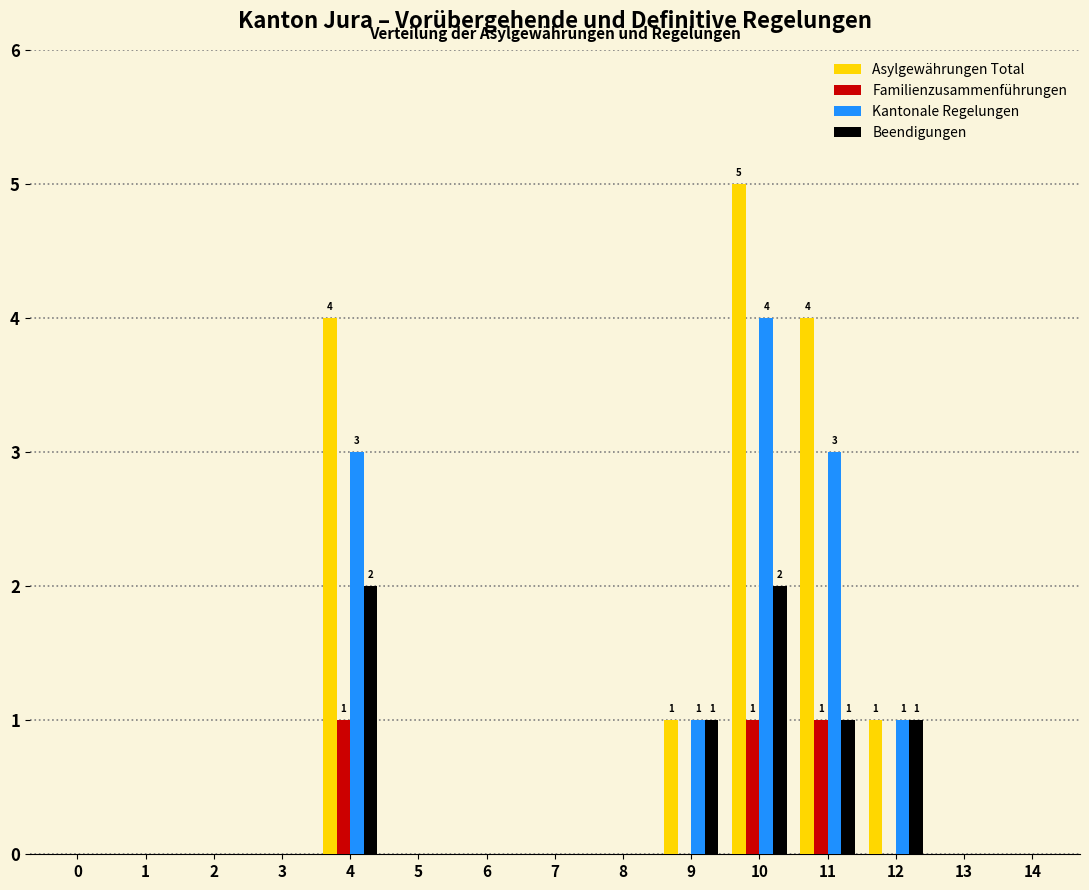

What is the sum of all Asylgewährungen Total values?

15